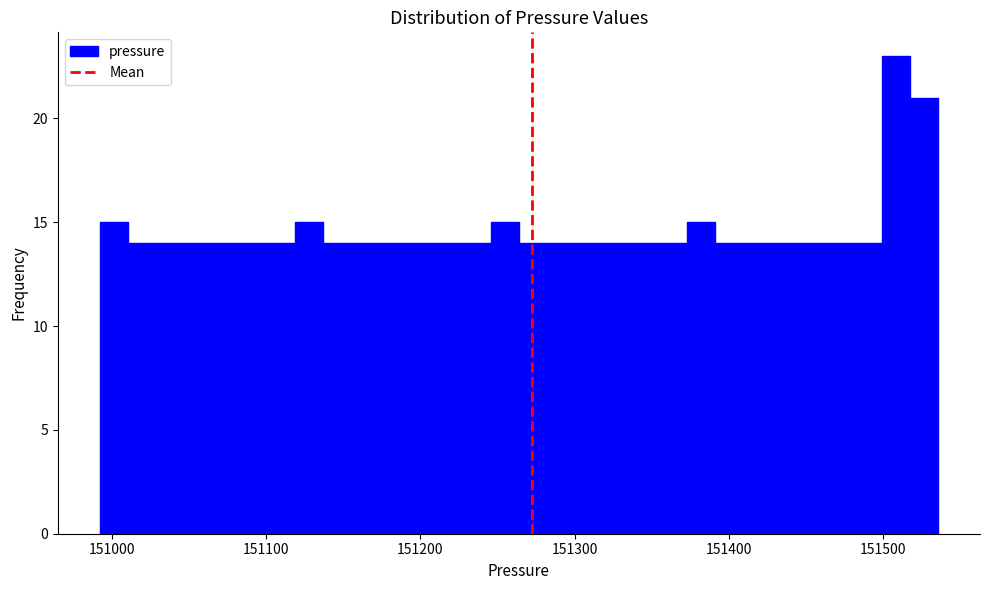

Read against the x-axis, roughly where is the centre of the tallest bar?

151510